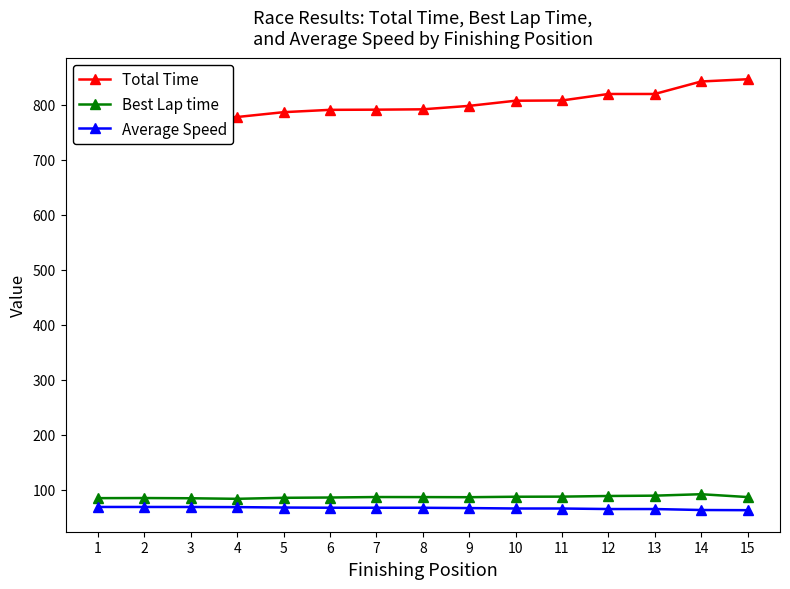

Between 3 and 14, which series saw the biggest shift?

Total Time